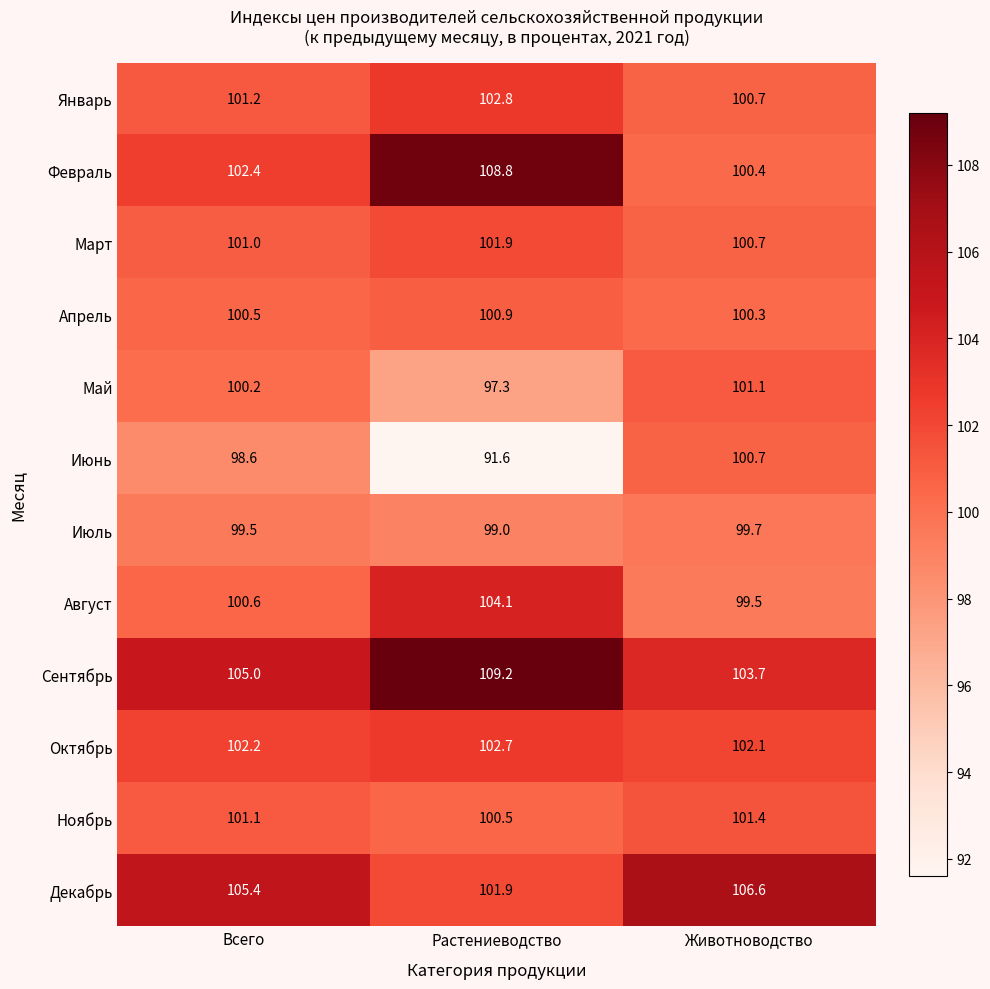

How many data points in Июль are above 99?

2